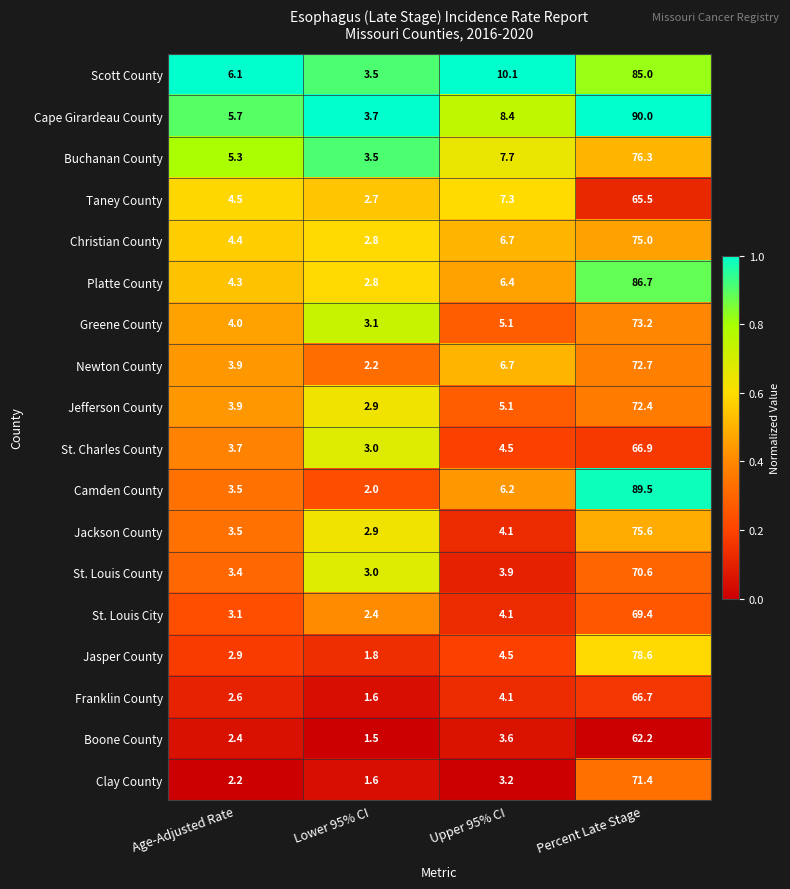

Rank the categories by Taney County value from highest to lowest.

Percent Late Stage, Upper 95% CI, Age-Adjusted Rate, Lower 95% CI